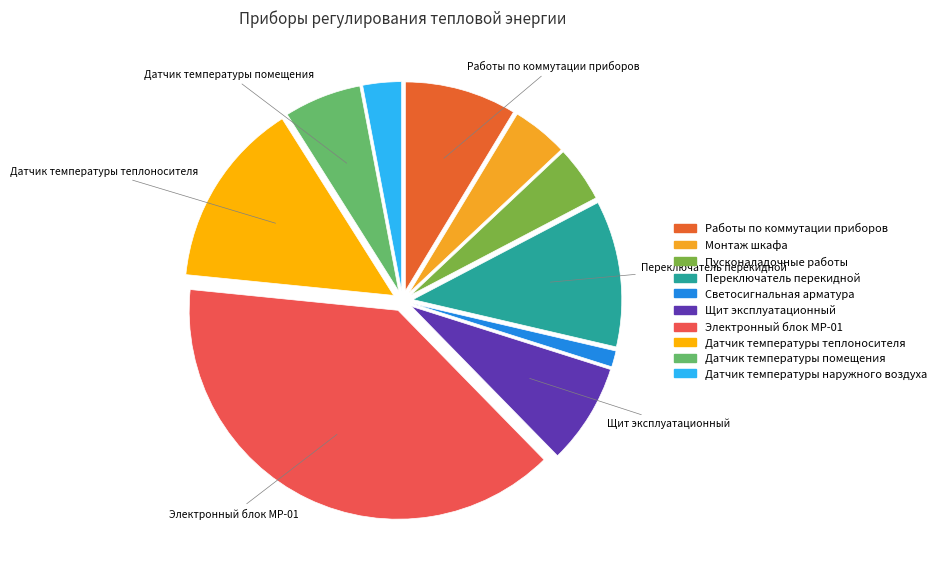

True or false: Светосигнальная арматура accounts for 8% of the total.

False